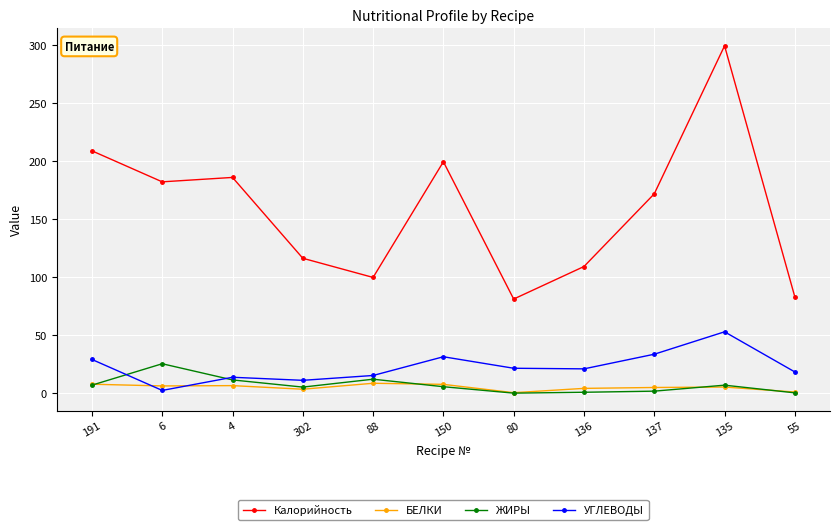

What is the sum of all Калорийность values?

1734.5